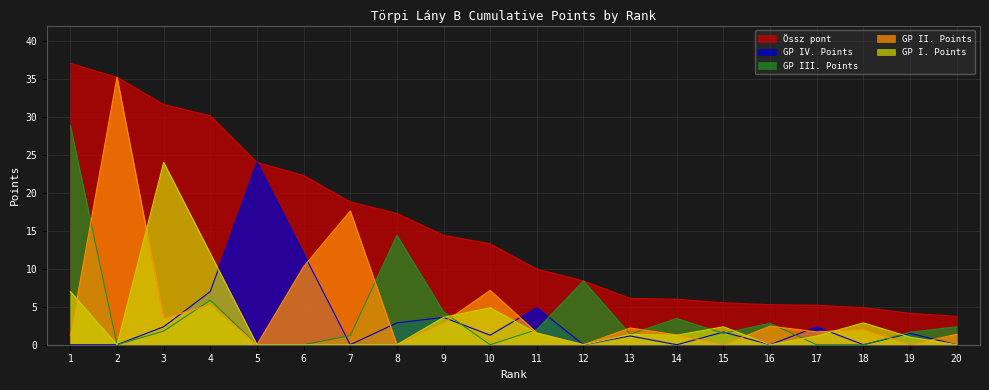

What are all the series names shown in the legend?

Össz pont, GP IV. Points, GP III. Points, GP II. Points, GP I. Points